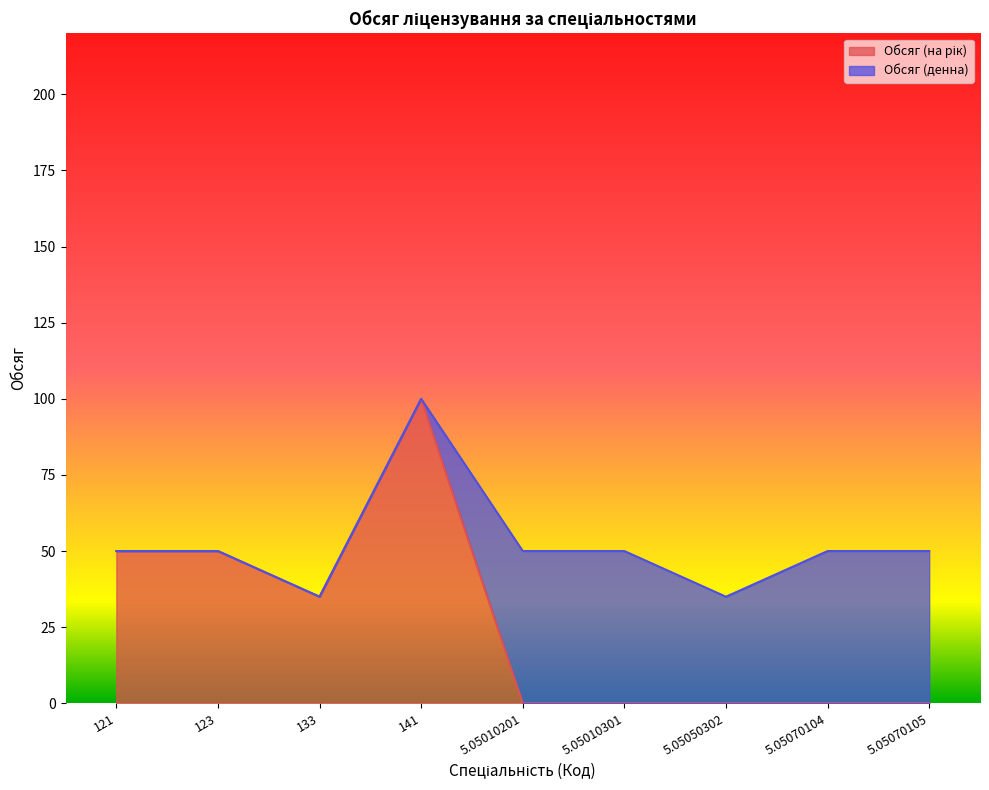

What is the greatest value displayed?

100